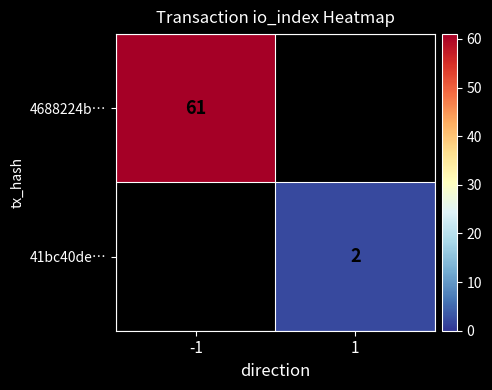

Is the value of 4688224b… at -1 greater than the value of 41bc40de… at 1?

Yes